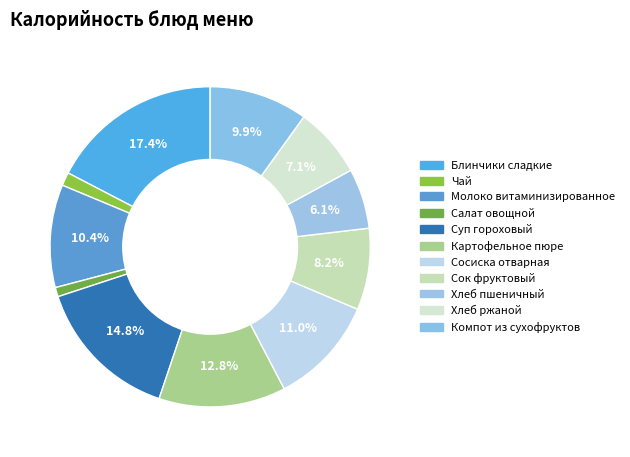

To the nearest percent, what is the average slice percentage?

9%